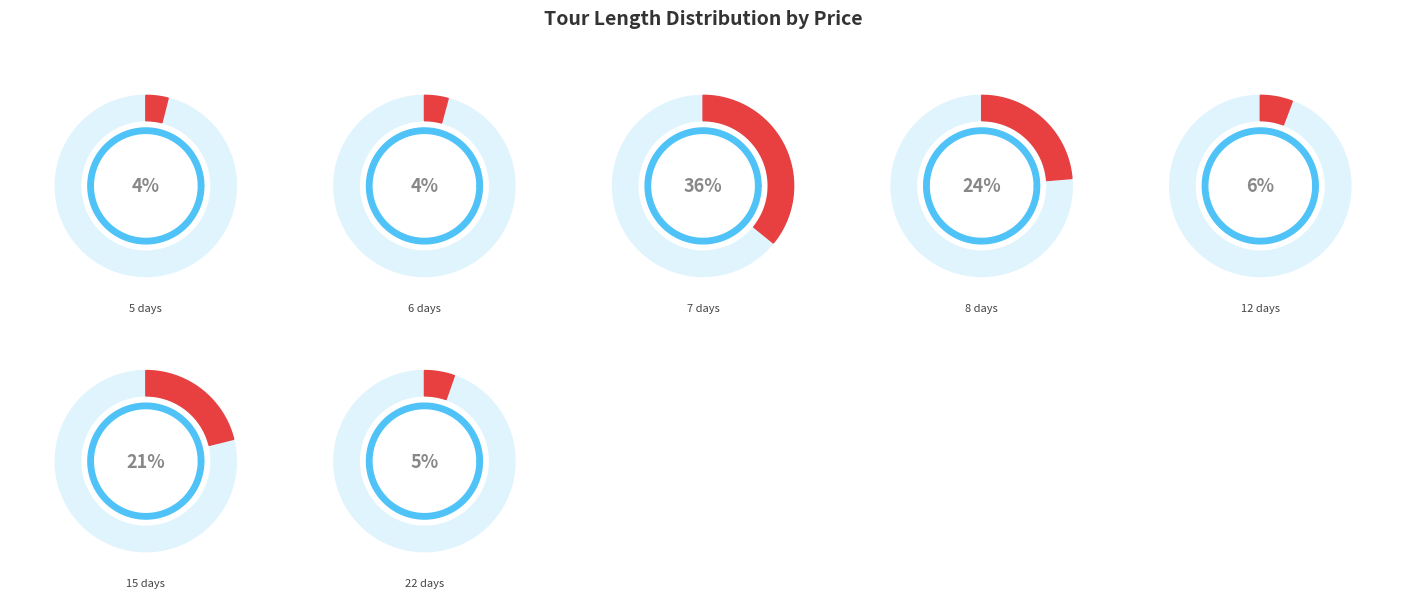

How much of the chart is everything except 12?

94.2%